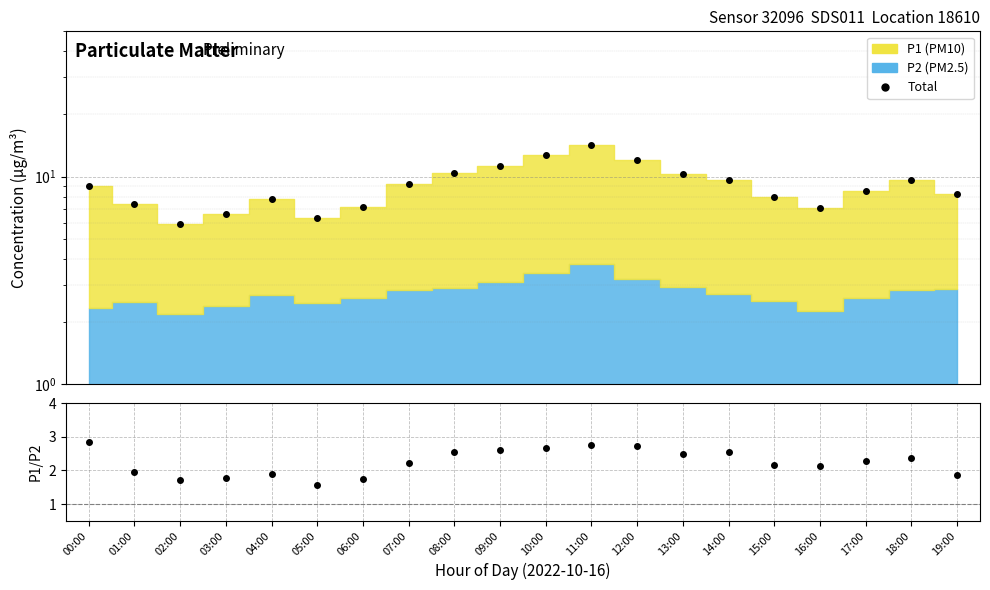

The value of Total at 08:00 is 17.3. True or false?

False